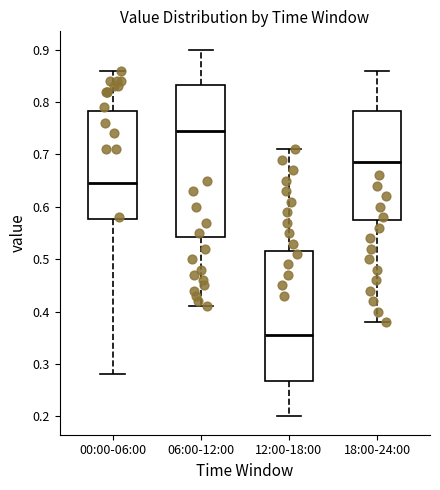

Reading left to right, transcribe this box plot: for each box, give where its median line is, the range the box spans, and where its two whiskers end, as read against the y-axis. The values are not printed on the chart, so give them approximately, as read against the axis.

00:00-06:00: median 0.65, box 0.58 to 0.78, whiskers 0.28 to 0.86
06:00-12:00: median 0.75, box 0.54 to 0.83, whiskers 0.41 to 0.90
12:00-18:00: median 0.36, box 0.27 to 0.52, whiskers 0.20 to 0.71
18:00-24:00: median 0.69, box 0.58 to 0.78, whiskers 0.38 to 0.86